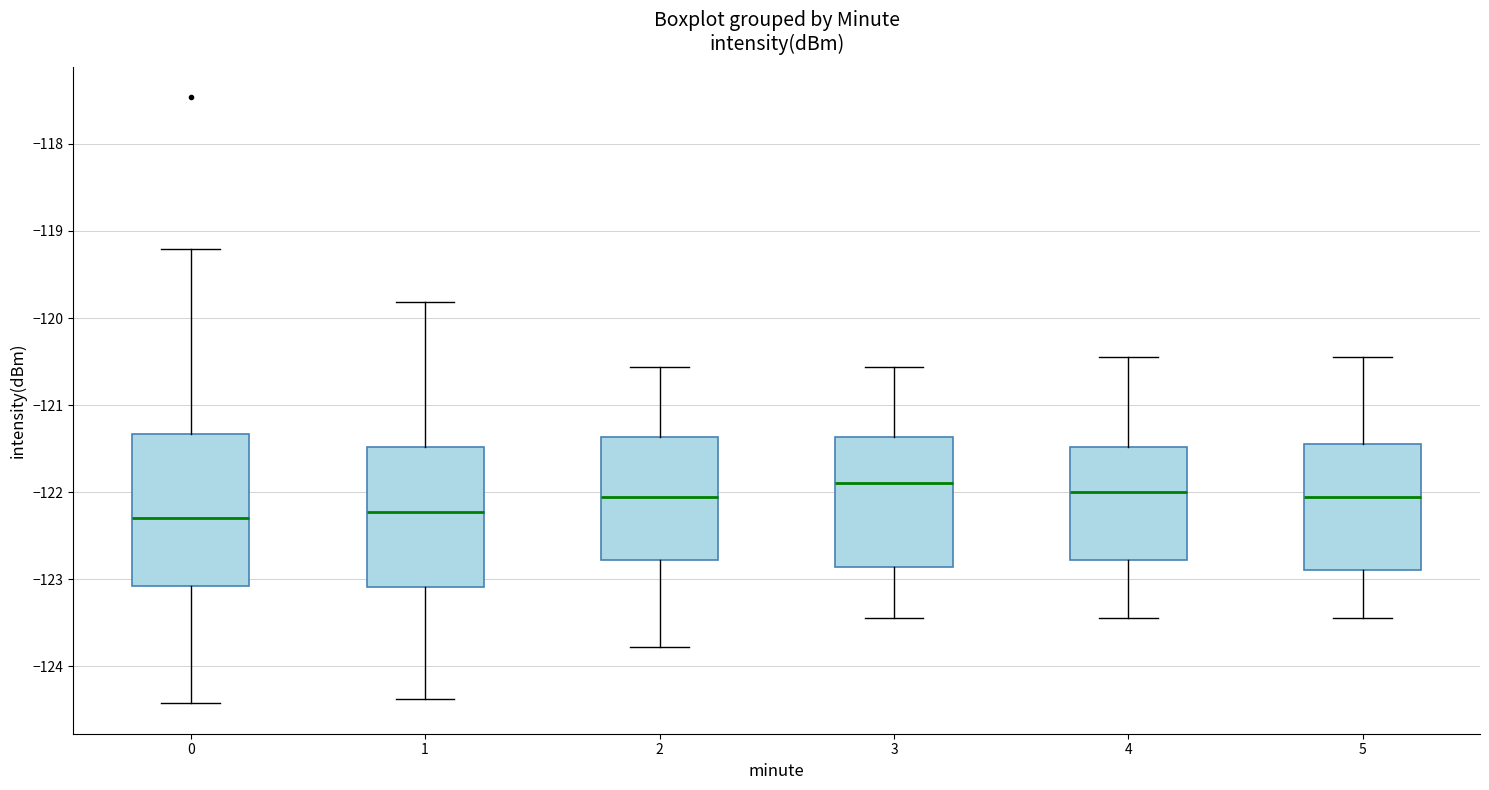

Which box has the highest median line?

3